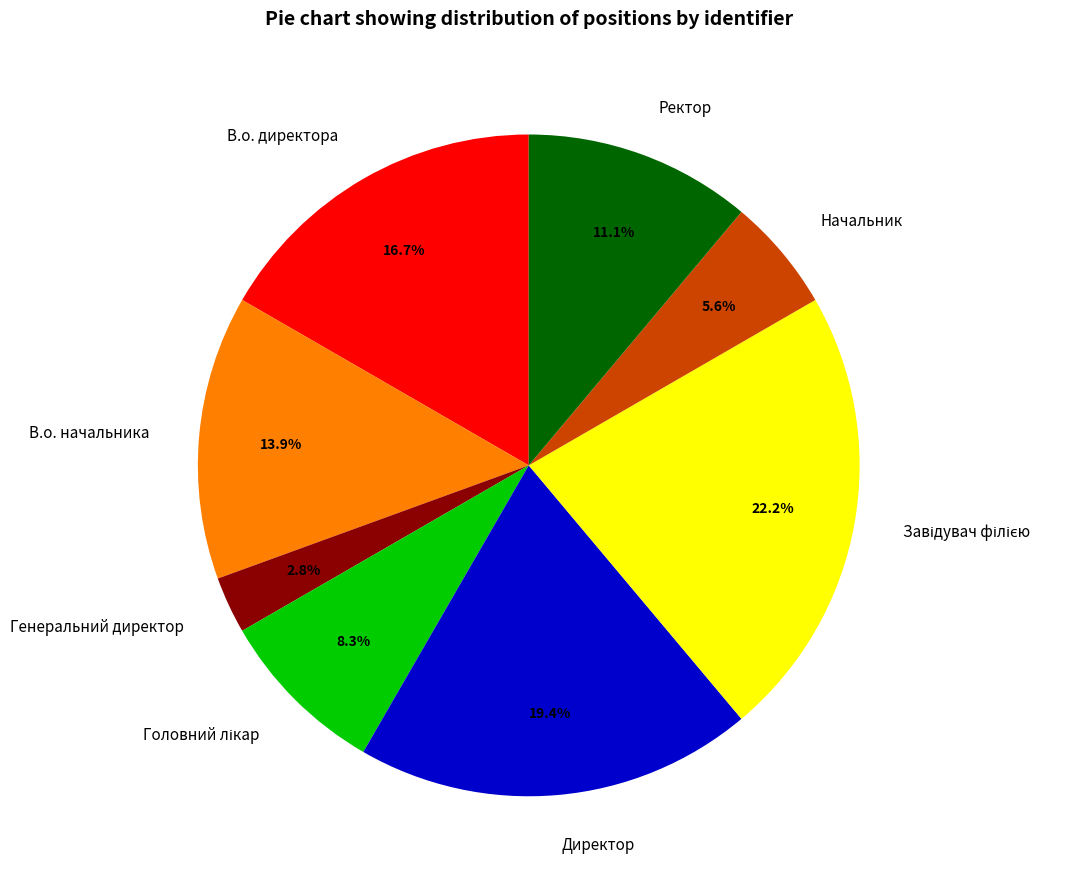

Does any single category account for the majority?

No